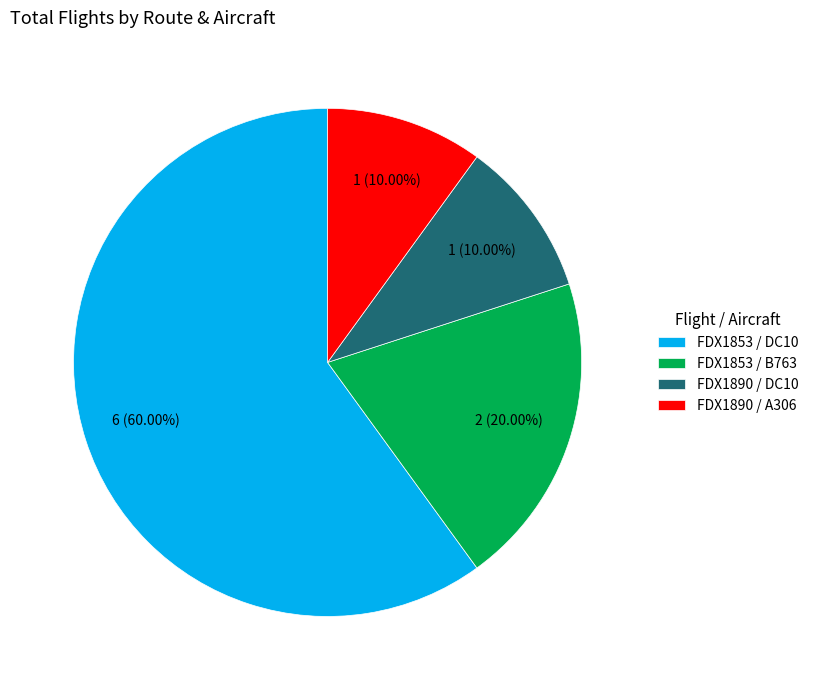

Is there a majority slice in this chart?

Yes